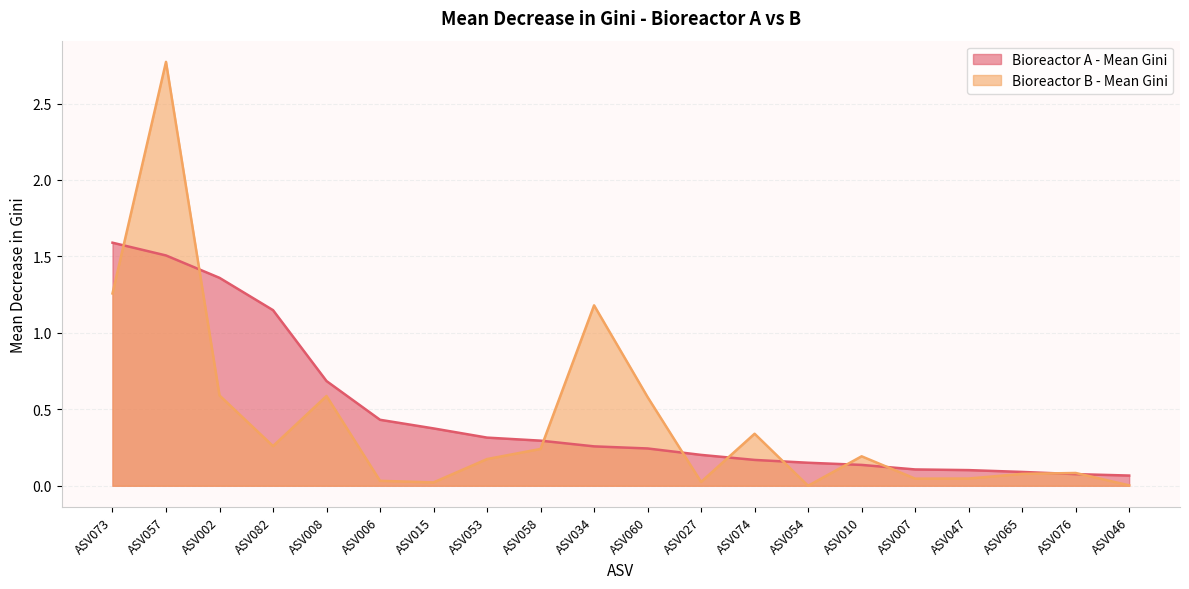

How many times do Bioreactor A - Mean Gini and Bioreactor B - Mean Gini cross each other?

10